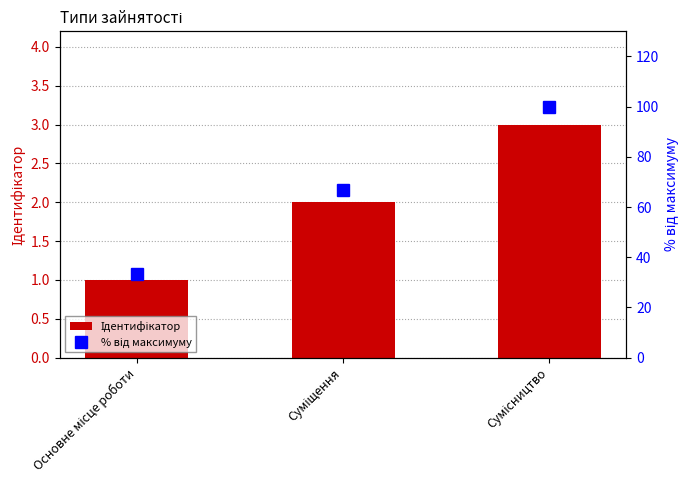

Reading left to right, transcribe all the data shown in this chart.

Ідентифікатор: Основне місце роботи=1.0	Суміщення=2.0	Сумісництво=3.0
% від максимуму: Основне місце роботи=33.3	Суміщення=66.7	Сумісництво=100.0